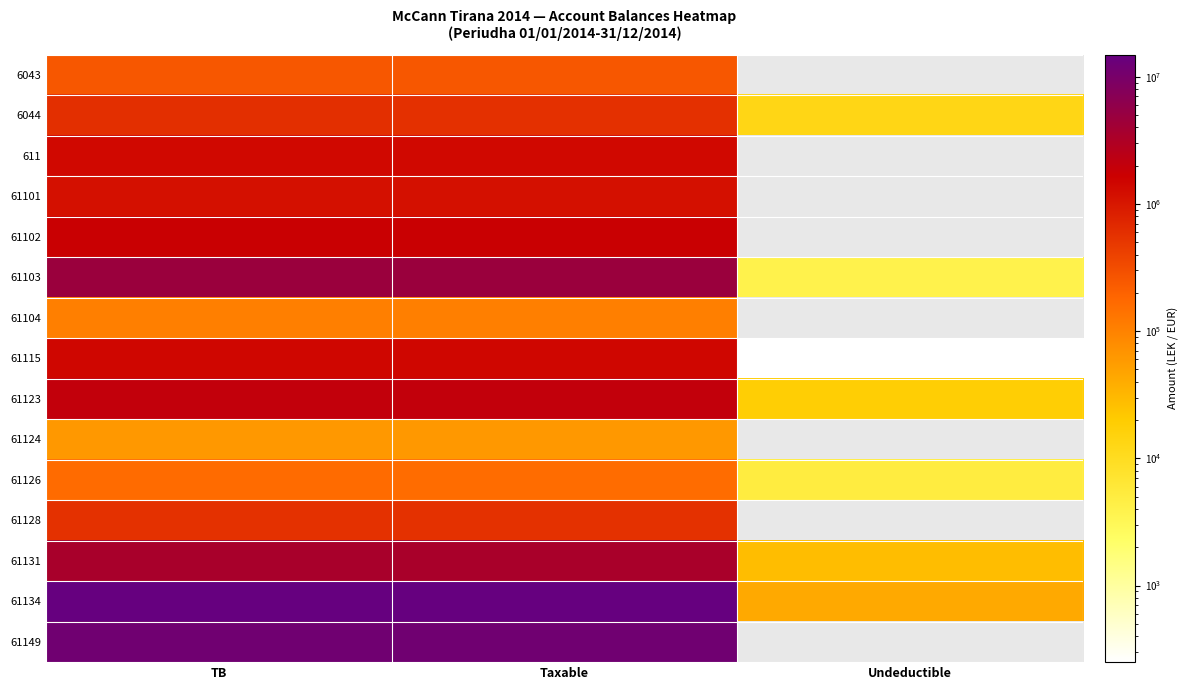

The value of 61104 at TB is 105900.0. True or false?

True